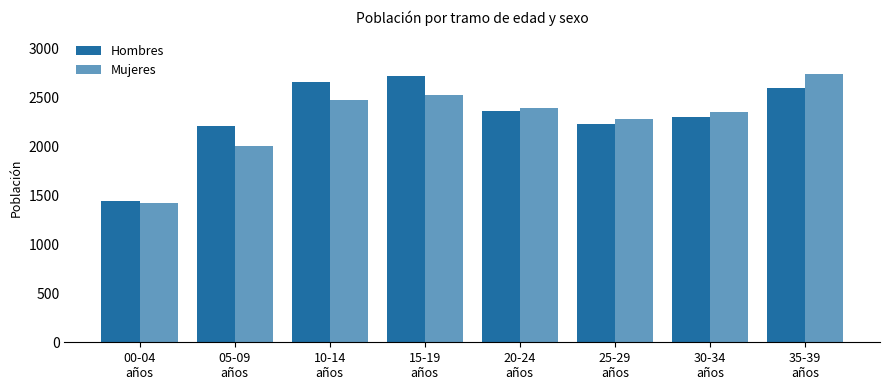

Reading left to right, extract all data points from this chart.

Hombres: 00-04
años=1441	05-09
años=2210	10-14
años=2658	15-19
años=2711	20-24
años=2363	25-29
años=2231	30-34
años=2300	35-39
años=2594
Mujeres: 00-04
años=1417	05-09
años=1997	10-14
años=2467	15-19
años=2523	20-24
años=2390	25-29
años=2272	30-34
años=2347	35-39
años=2737